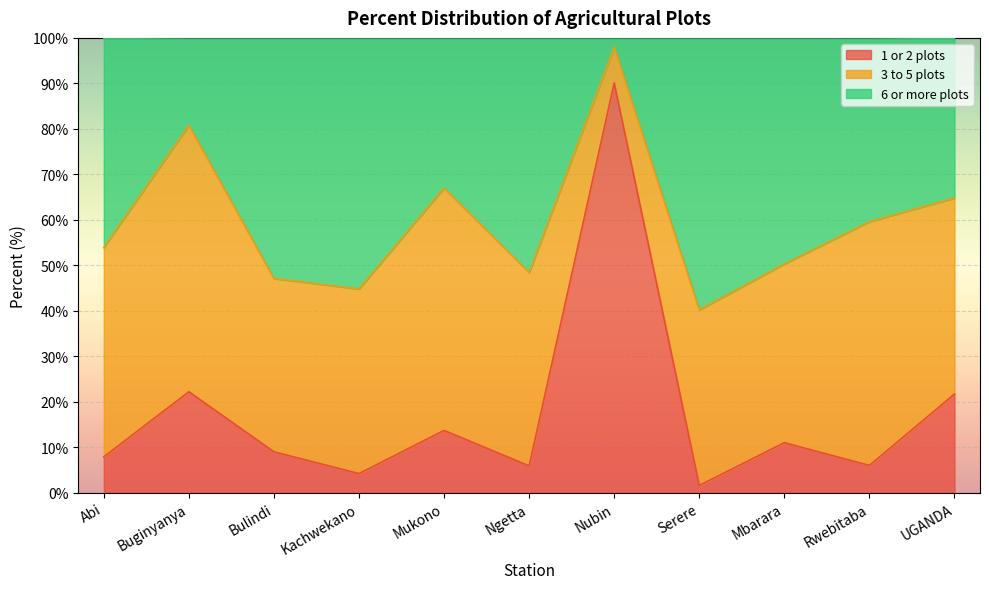

Which category has the highest value in the 1 or 2 plots series?

Nubin